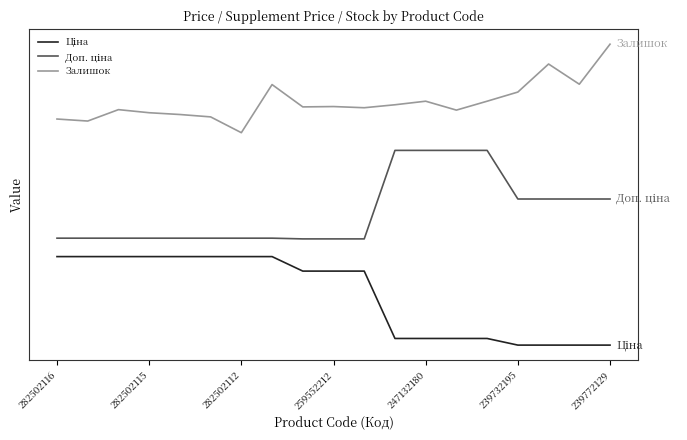

True or false: Доп. ціна and Залишок intersect in this chart.

False